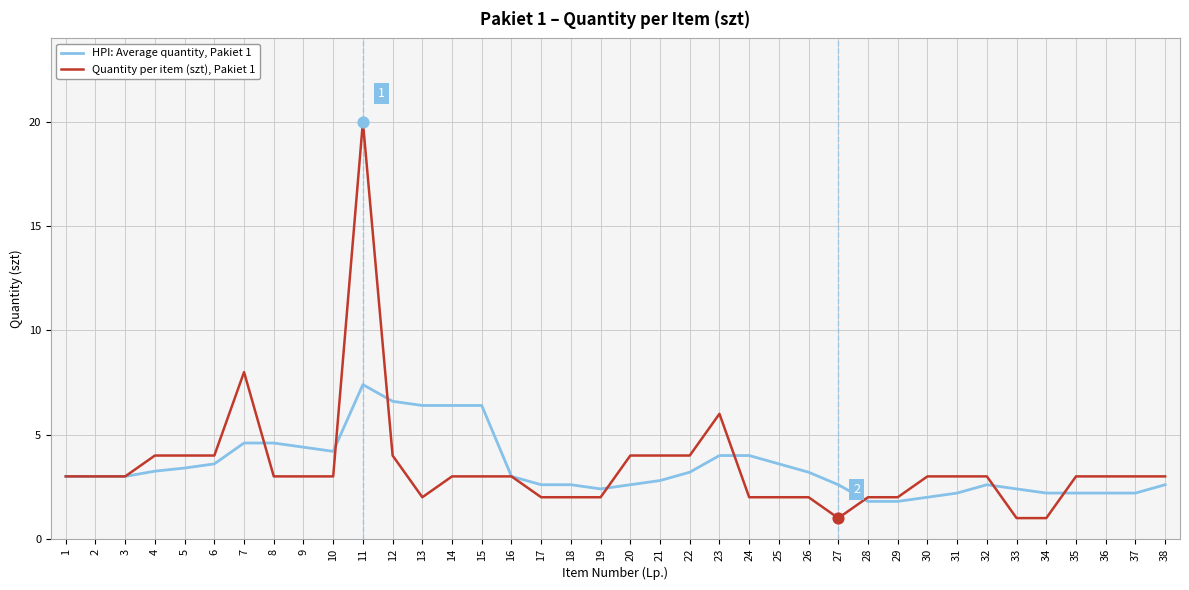

What is the difference between the highest and lowest values at 13?

4.4